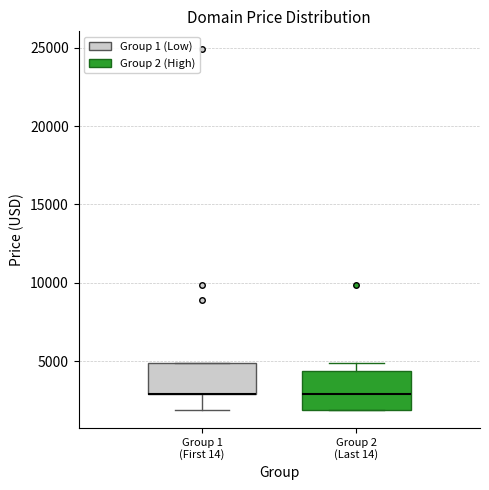

Reading left to right, transcribe this box plot: for each box, give where its median line is, the range the box spans, and where its two whiskers end, as read against the y-axis. The values are not printed on the chart, so give them approximately, as read against the axis.

Group 1 (First 14): median 3000 (drawn on the box's lower edge), box 3000 to 5000, whiskers 2000 to 5000
Group 2 (Last 14): median 3000, box 2000 to 4500, whiskers 2000 to 5000